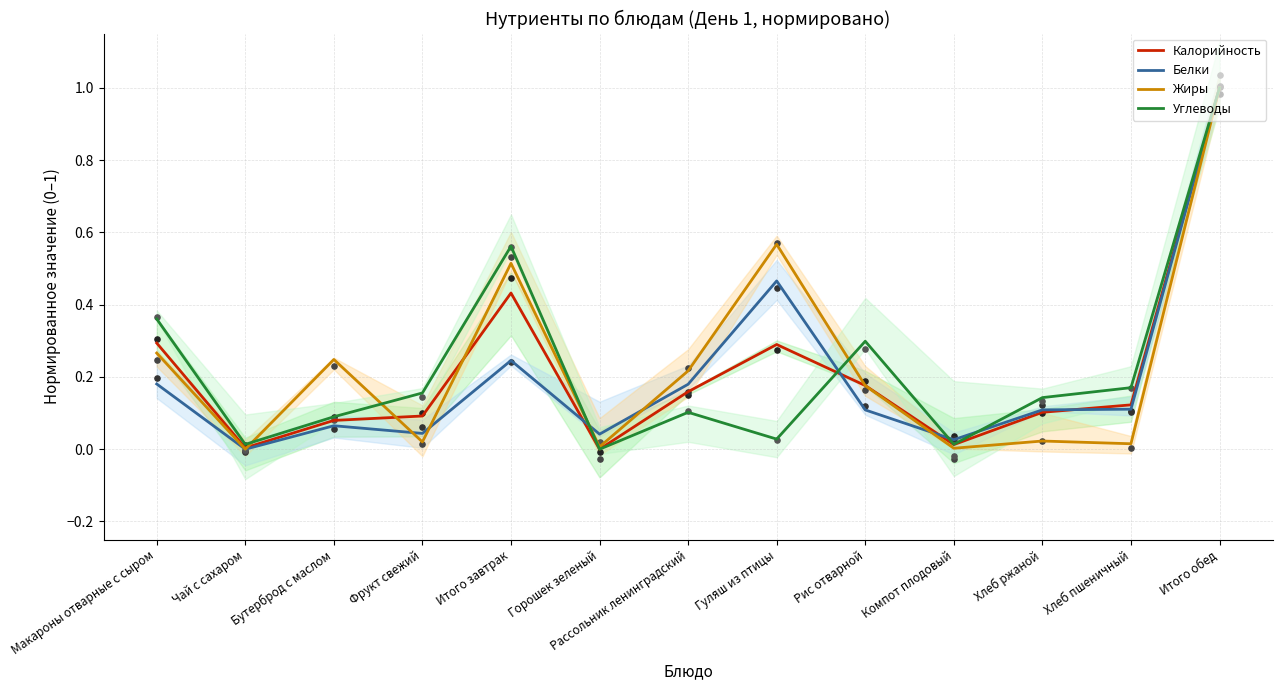

Which series has the widest spread of Y values?

Калорийность